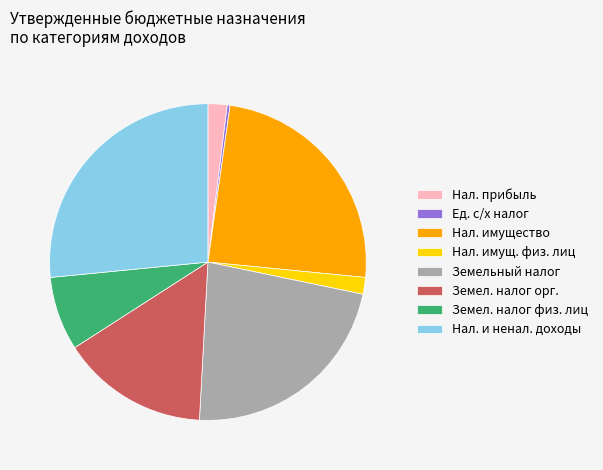

Is there a majority slice in this chart?

No